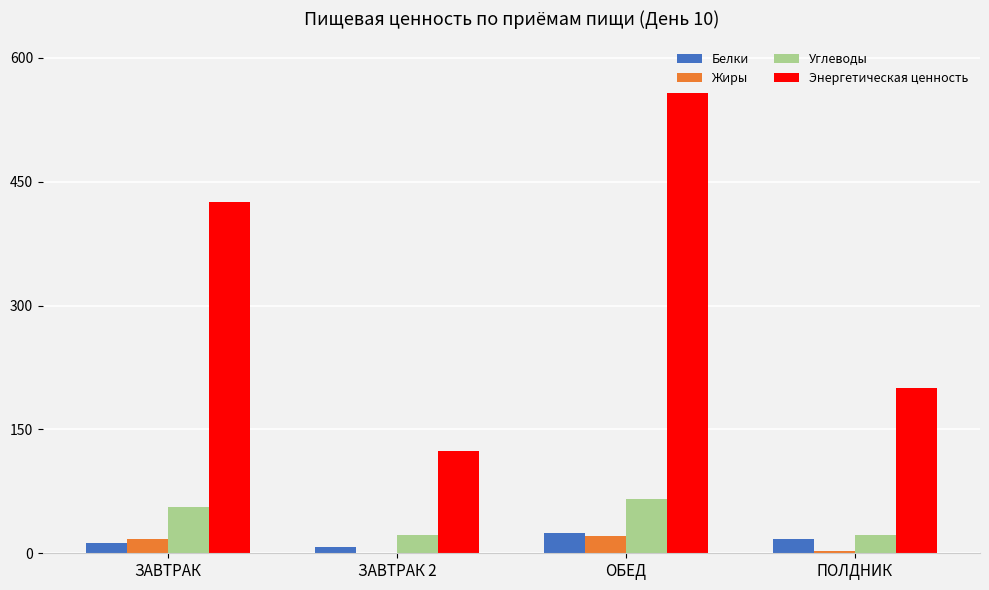

What is the sum of all Углеводы values?

165.3